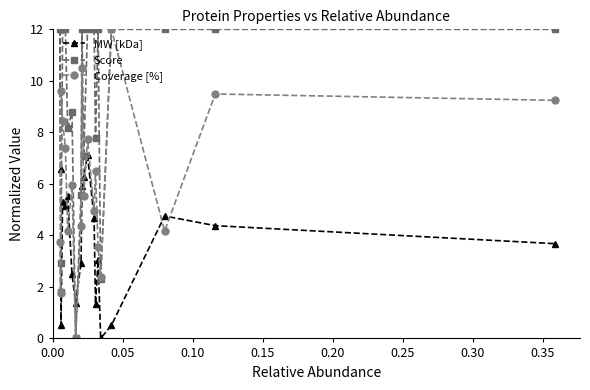

In MW [kDa], how many points are lower than both neighbors (excluding endpoints)?

5